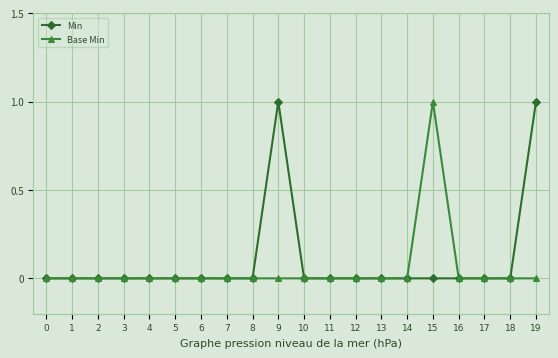

What is the difference between the maximum and minimum values in the Min series?

1